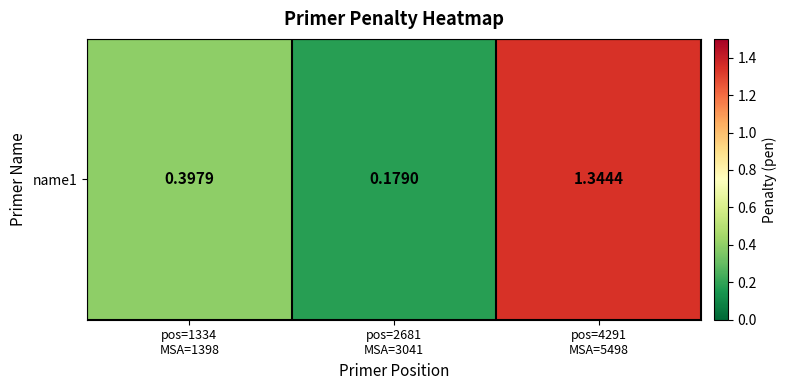

The value at pos=4291
MSA=5498 is 1.8. True or false?

False